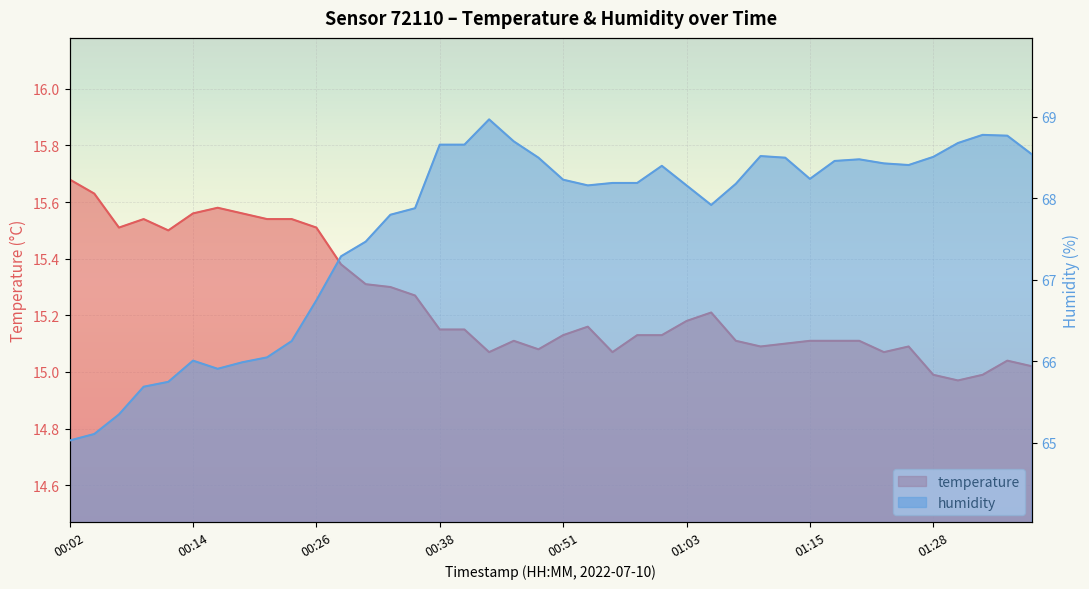

How many interior local valleys does the humidity series have?

5